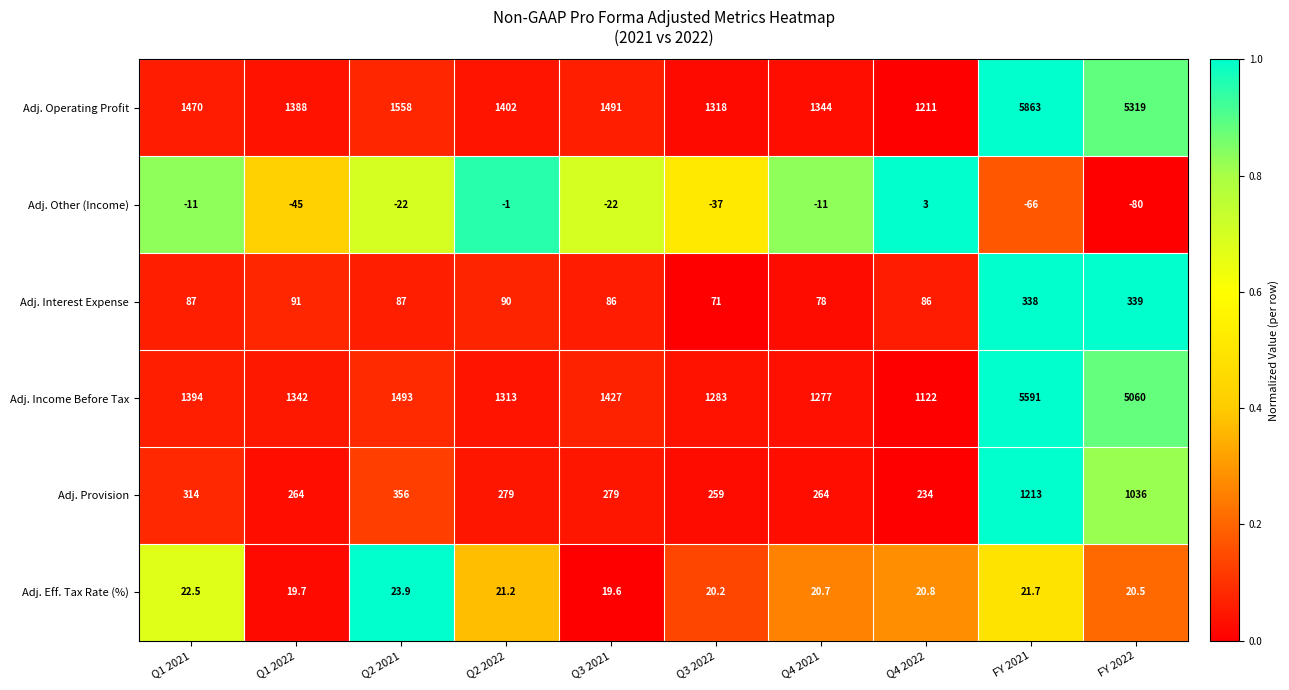

What is the difference between the highest and lowest values at Q2 2022?

1403.0